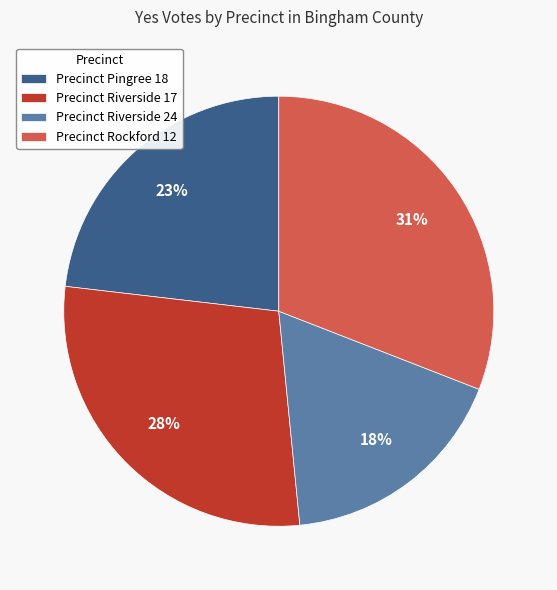

True or false: Precinct Riverside 24 accounts for 24% of the total.

False